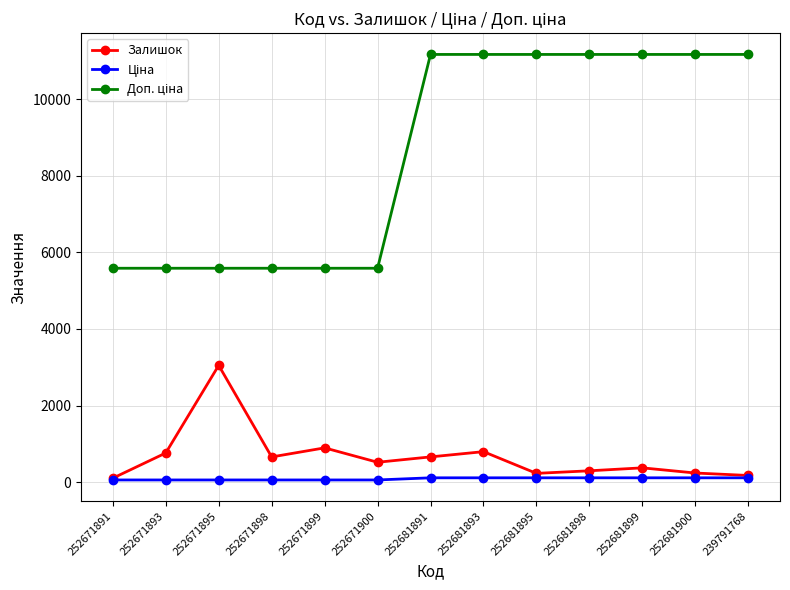

Where is the first local maximum for Залишок?

252671895